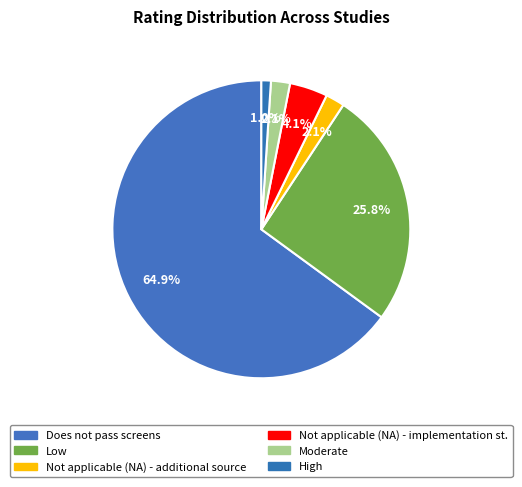

Between Moderate and High, which is larger?

Moderate